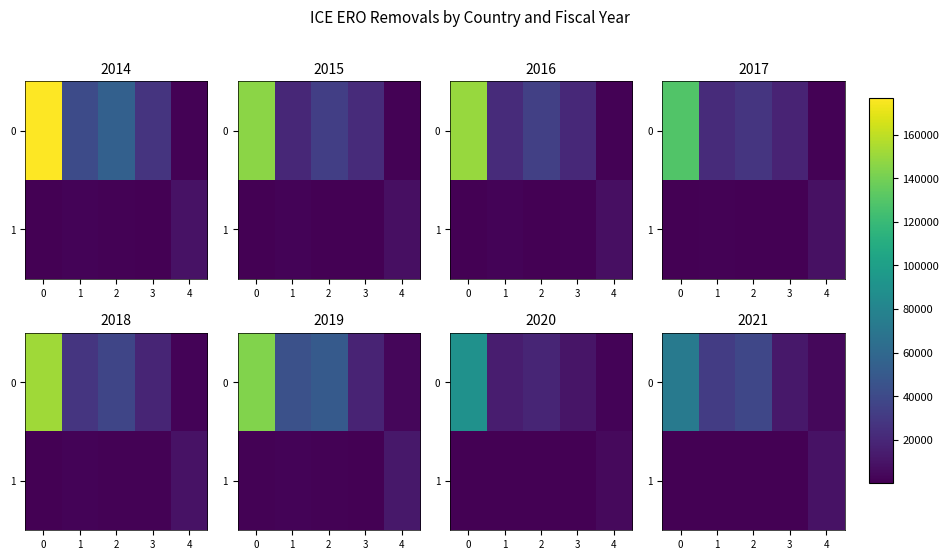

Is it true that 1 equals 9140 at 4?

True